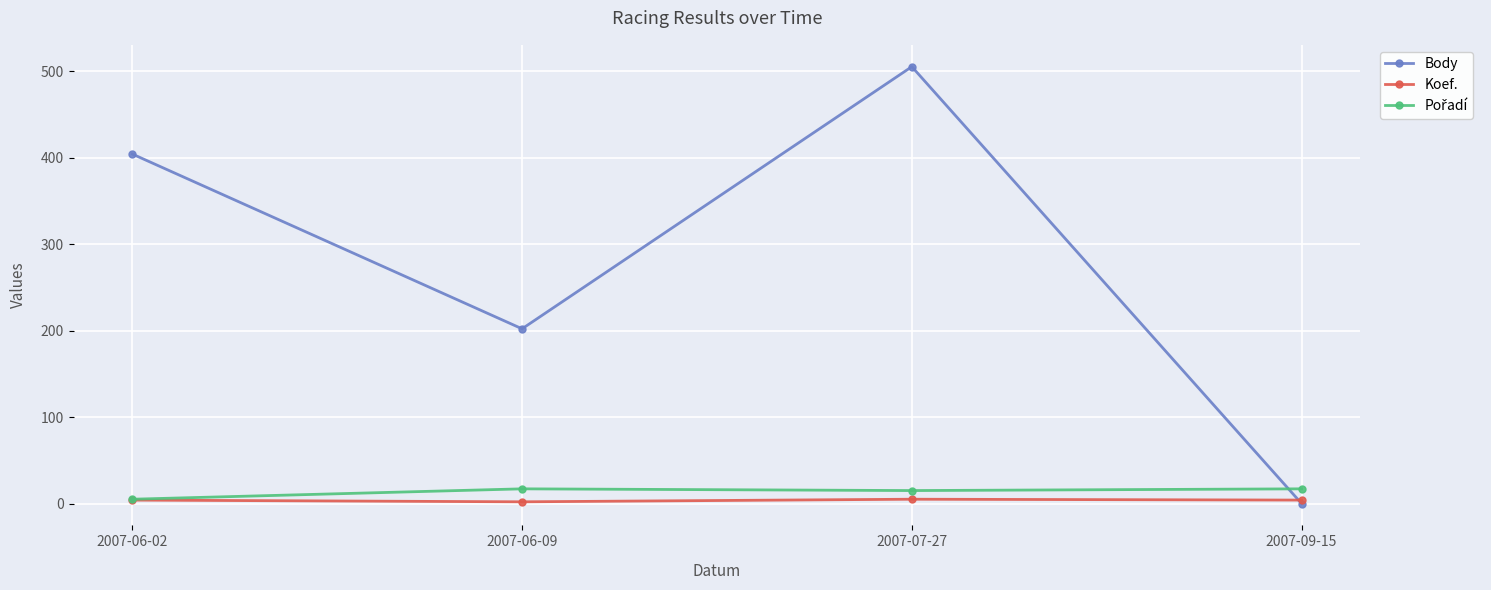

Is this an area chart (filled region under the line)?

No